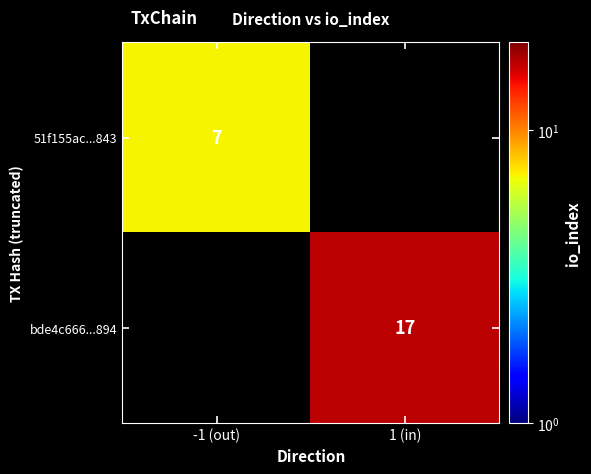

Is it true that 51f155ac...843 equals 12 at -1 (out)?

False